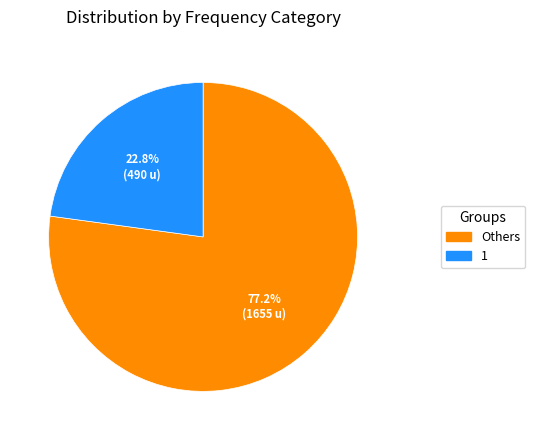

Which slice is the largest?

Others